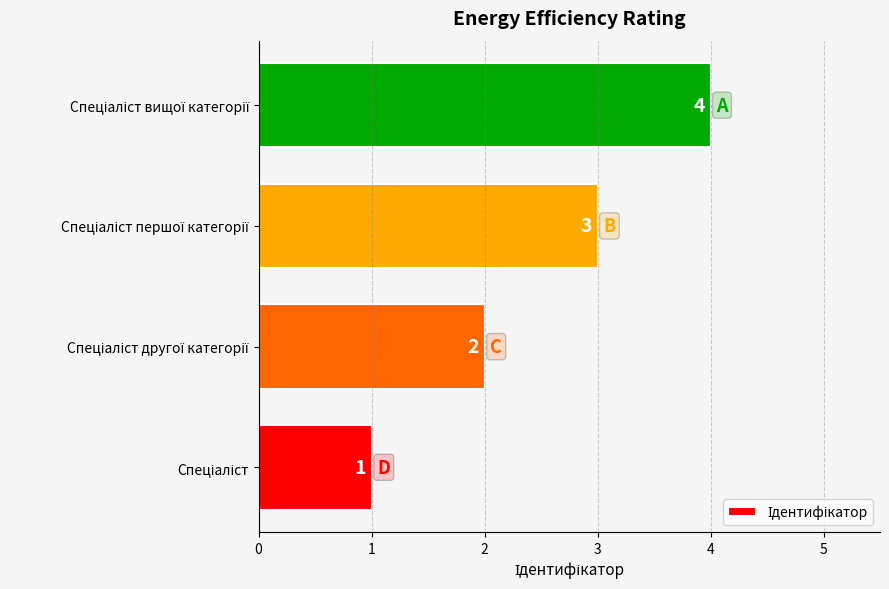

What is the greatest value displayed?

4